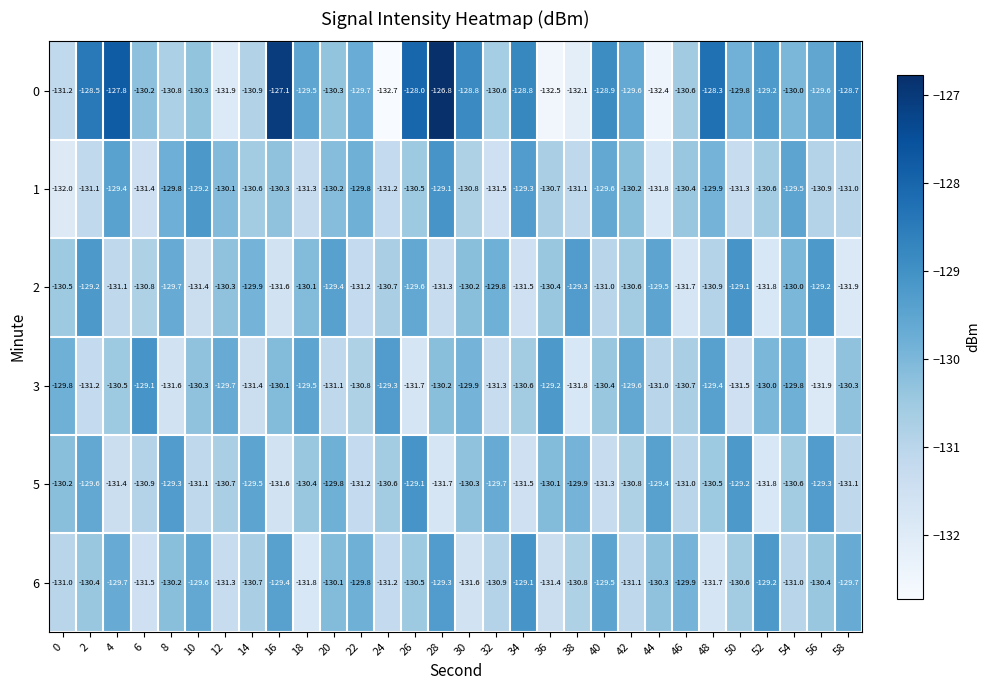

What is the minimum value shown in the chart?

-132.7